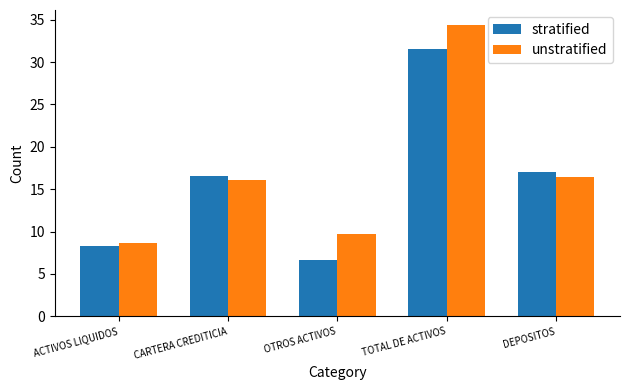

What are all the series names shown in the legend?

stratified, unstratified